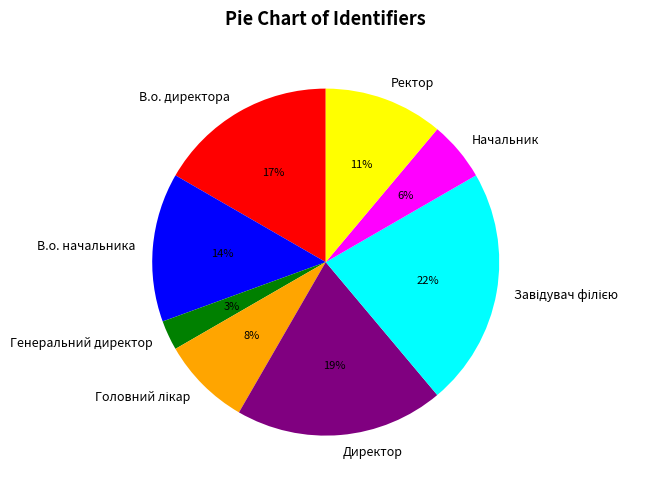

The Генеральний директор slice represents 3% of the pie. True or false?

True